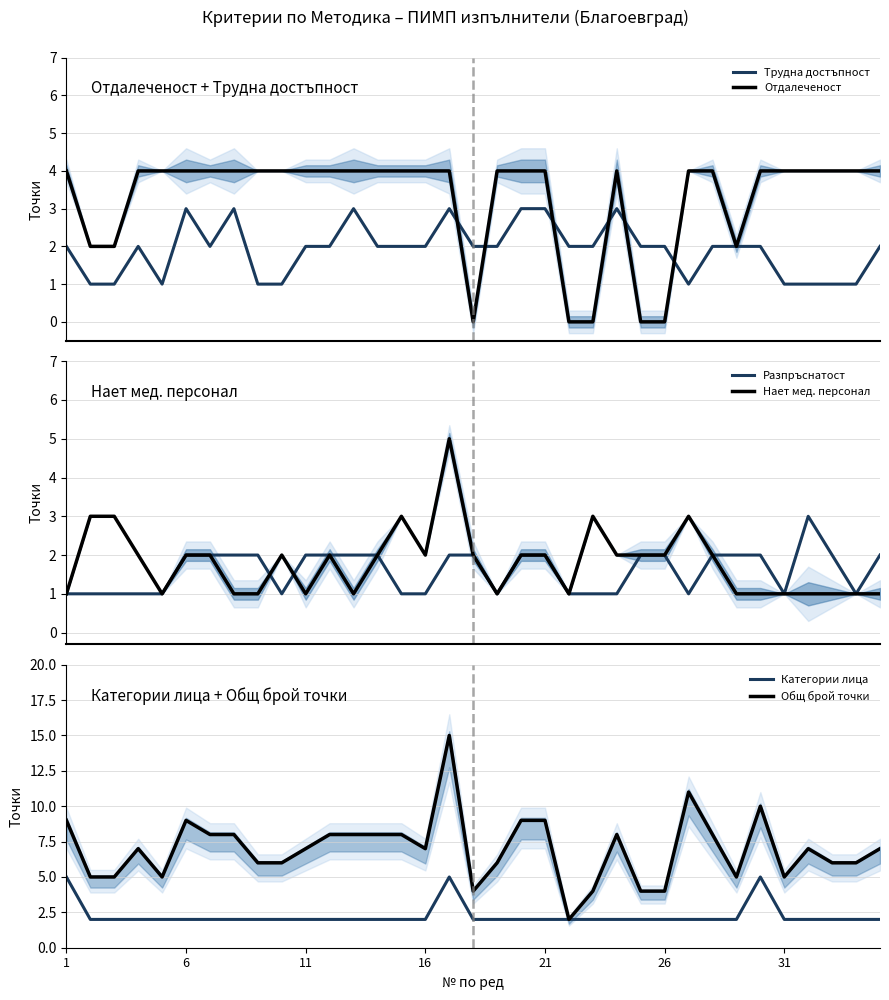

How many times do Нает мед. персонал and Разпръснатост cross each other?

2